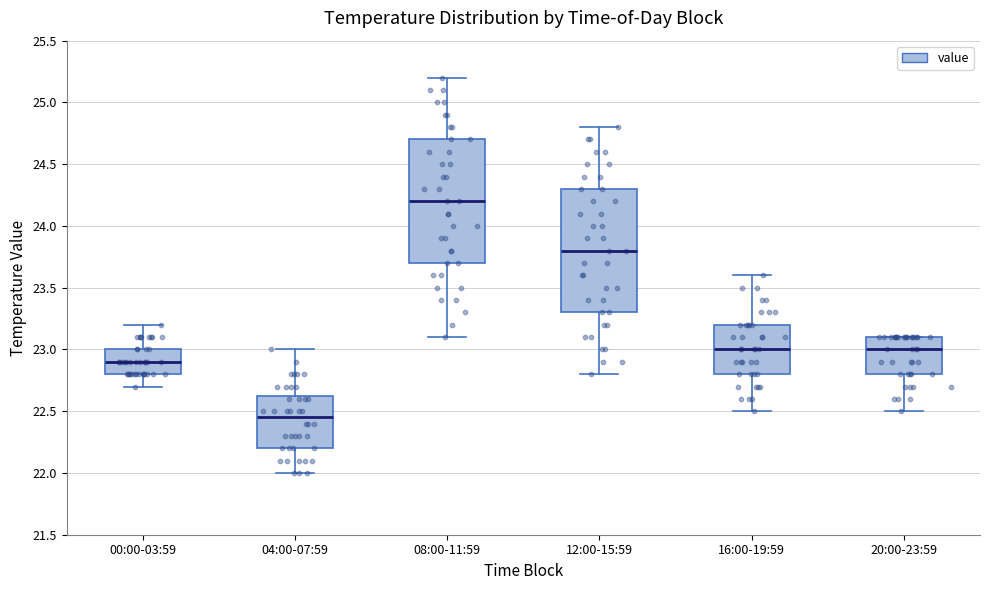

Reading left to right, read every box against the y-axis: the position of its median line, the range the box covers, and the ends of its whiskers. The values are not printed on the chart, so give them approximately, as read against the axis.

00:00-03:59: median 22.90, box 22.80 to 23.00, whiskers 22.70 to 23.20
04:00-07:59: median 22.45, box 22.20 to 22.65, whiskers 22.00 to 23.00
08:00-11:59: median 24.20, box 23.70 to 24.70, whiskers 23.10 to 25.20
12:00-15:59: median 23.80, box 23.30 to 24.30, whiskers 22.80 to 24.80
16:00-19:59: median 23.00, box 22.80 to 23.20, whiskers 22.50 to 23.60
20:00-23:59: median 23.00, box 22.80 to 23.10, whiskers 22.50 to 23.10